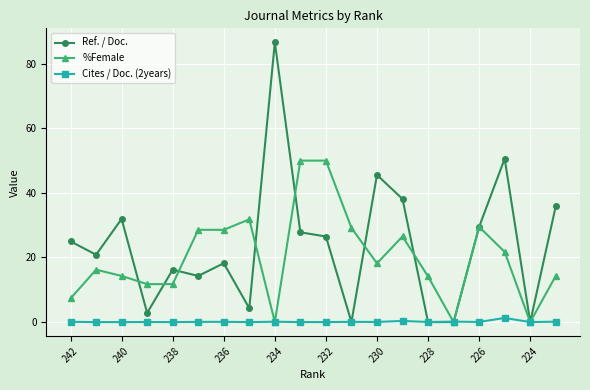

What is the value of the Ref. / Doc. point at the 3rd from the left?

31.9